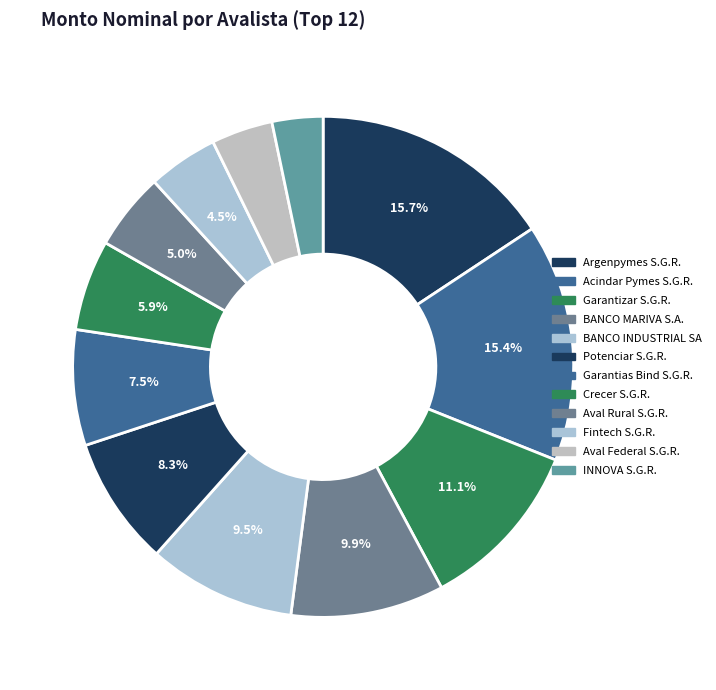

To the nearest percent, what portion does Garantias Bind S.G.R. represent?

7%